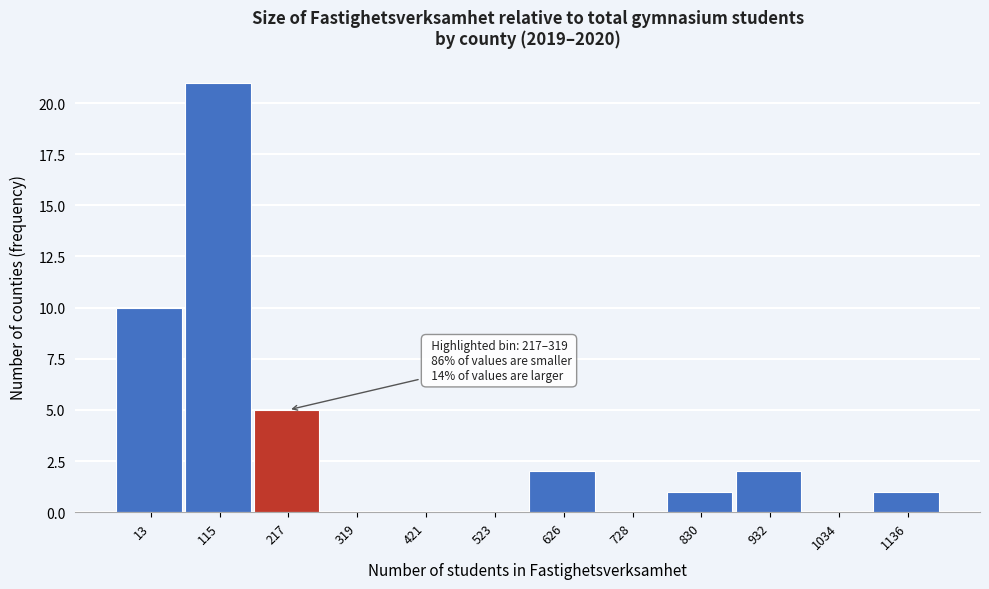

Reading left to right, transcribe all the data shown in this chart.

13=10	115=21	217=5	319=0	421=0	523=0	626=2	728=0	830=1	932=2	1034=0	1136=1